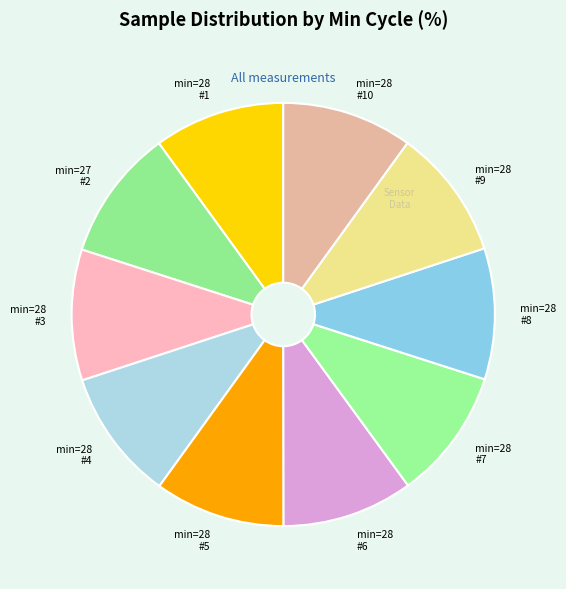

Does any single category account for the majority?

No